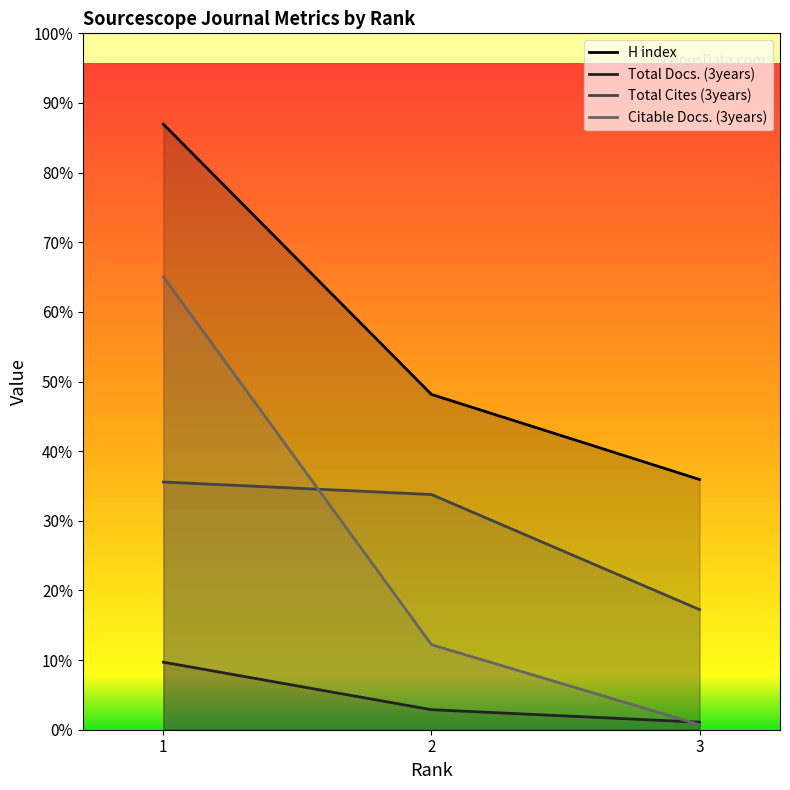

Which series has the largest range (max minus min)?

Citable Docs. (3years)